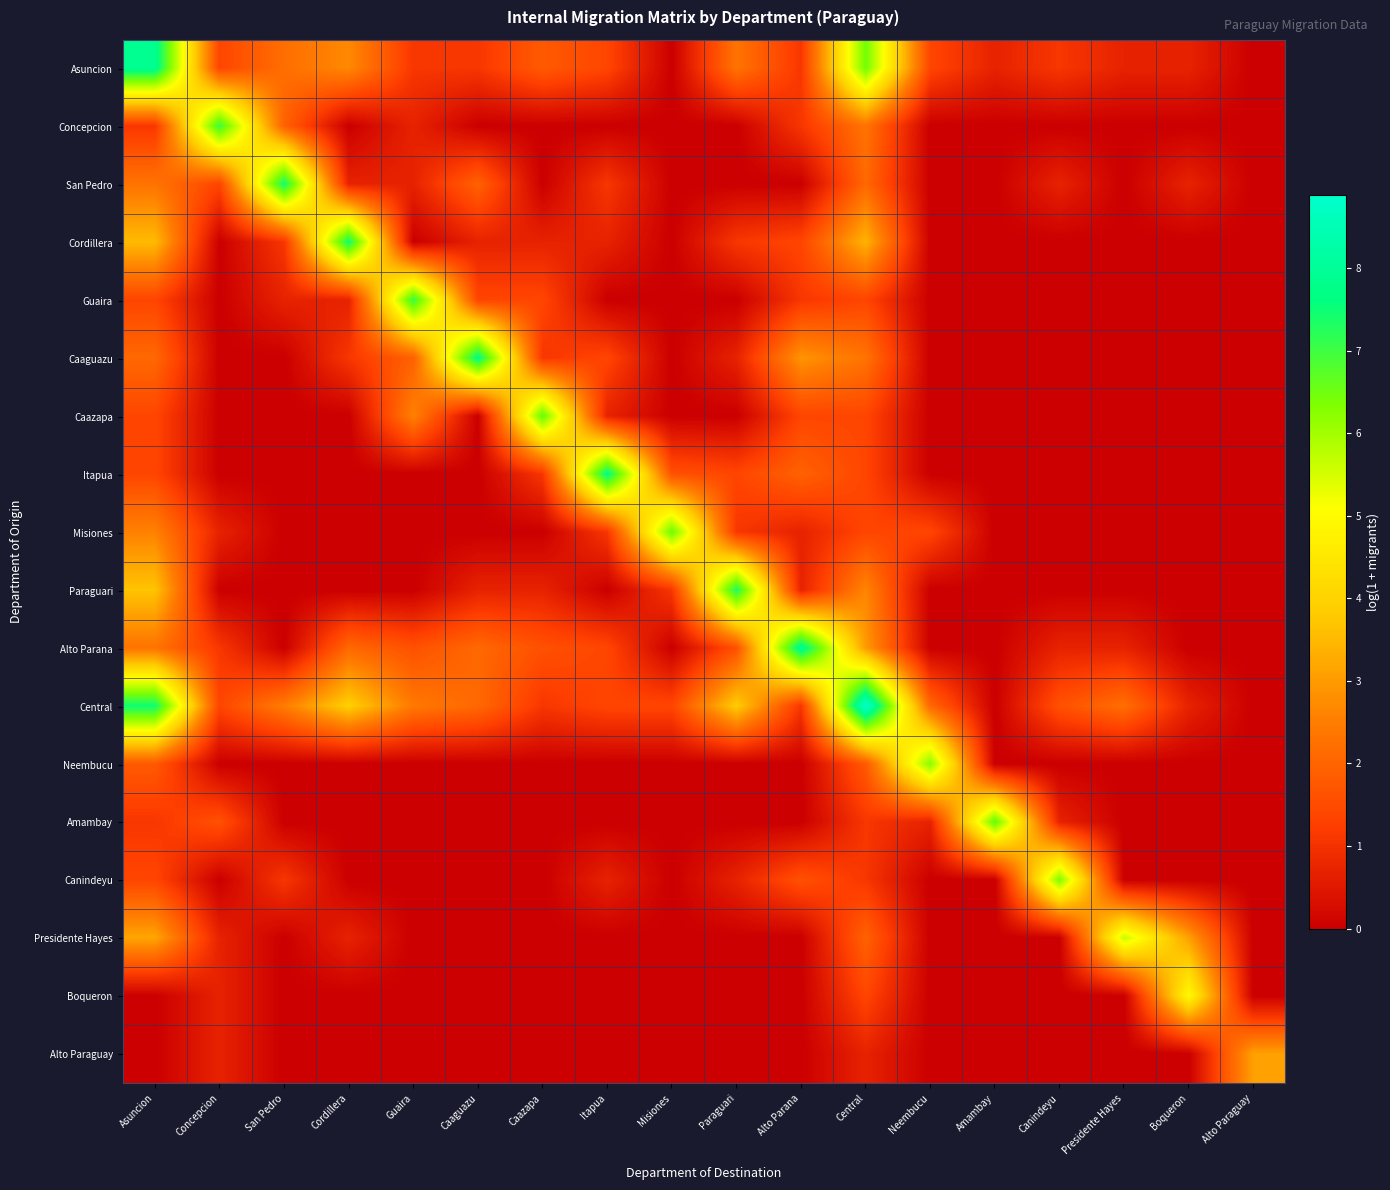

Reading left to right, transcribe all the data shown in this chart.

Asuncion: Asuncion=7.9	Concepcion=1.4	San Pedro=2.2	Cordillera=2.7	Guaira=1.1	Caaguazu=1.1	Caazapa=1.8	Itapua=1.4	Misiones=0.0	Paraguari=2.3	Alto Parana=1.1	Central=6.5	Neembucu=1.4	Amambay=0.7	Canindeyu=1.1	Presidente Hayes=0.7	Boqueron=0.7	Alto Paraguay=0.0
Concepcion: Asuncion=1.1	Concepcion=7.0	San Pedro=1.9	Cordillera=0.0	Guaira=0.7	Caaguazu=0.0	Caazapa=0.0	Itapua=0.0	Misiones=0.0	Paraguari=0.0	Alto Parana=1.1	Central=2.3	Neembucu=0.0	Amambay=0.0	Canindeyu=0.0	Presidente Hayes=0.0	Boqueron=0.0	Alto Paraguay=0.0
San Pedro: Asuncion=2.3	Concepcion=1.4	San Pedro=7.5	Cordillera=0.7	Guaira=0.7	Caaguazu=1.9	Caazapa=0.0	Itapua=1.1	Misiones=0.0	Paraguari=0.0	Alto Parana=0.0	Central=2.1	Neembucu=0.0	Amambay=0.0	Canindeyu=0.7	Presidente Hayes=0.0	Boqueron=0.7	Alto Paraguay=0.0
Cordillera: Asuncion=3.5	Concepcion=0.0	San Pedro=1.1	Cordillera=7.5	Guaira=0.0	Caaguazu=0.7	Caazapa=0.7	Itapua=0.7	Misiones=0.0	Paraguari=1.1	Alto Parana=1.4	Central=3.4	Neembucu=0.0	Amambay=0.0	Canindeyu=0.0	Presidente Hayes=0.0	Boqueron=0.0	Alto Paraguay=0.0
Guaira: Asuncion=1.4	Concepcion=0.0	San Pedro=0.7	Cordillera=0.7	Guaira=7.1	Caaguazu=1.4	Caazapa=1.4	Itapua=0.0	Misiones=0.0	Paraguari=0.0	Alto Parana=1.1	Central=1.4	Neembucu=0.0	Amambay=0.0	Canindeyu=0.0	Presidente Hayes=0.0	Boqueron=0.0	Alto Paraguay=0.0
Caaguazu: Asuncion=2.1	Concepcion=0.0	San Pedro=0.0	Cordillera=1.1	Guaira=1.9	Caaguazu=7.7	Caazapa=1.1	Itapua=1.4	Misiones=0.0	Paraguari=0.7	Alto Parana=2.9	Central=2.3	Neembucu=0.0	Amambay=0.0	Canindeyu=0.0	Presidente Hayes=0.0	Boqueron=0.0	Alto Paraguay=0.0
Caazapa: Asuncion=1.4	Concepcion=0.0	San Pedro=0.0	Cordillera=0.0	Guaira=2.6	Caaguazu=0.0	Caazapa=6.6	Itapua=0.7	Misiones=0.0	Paraguari=0.0	Alto Parana=1.4	Central=1.4	Neembucu=0.0	Amambay=0.0	Canindeyu=0.0	Presidente Hayes=0.0	Boqueron=0.0	Alto Paraguay=0.0
Itapua: Asuncion=1.4	Concepcion=0.0	San Pedro=0.0	Cordillera=0.0	Guaira=0.0	Caaguazu=0.0	Caazapa=1.1	Itapua=7.7	Misiones=1.6	Paraguari=1.4	Alto Parana=1.9	Central=1.4	Neembucu=0.0	Amambay=0.0	Canindeyu=0.0	Presidente Hayes=0.0	Boqueron=0.0	Alto Paraguay=0.0
Misiones: Asuncion=2.6	Concepcion=0.7	San Pedro=0.0	Cordillera=0.0	Guaira=0.0	Caaguazu=0.0	Caazapa=0.0	Itapua=1.1	Misiones=6.6	Paraguari=1.1	Alto Parana=0.7	Central=1.4	Neembucu=1.4	Amambay=0.0	Canindeyu=0.0	Presidente Hayes=0.0	Boqueron=0.0	Alto Paraguay=0.0
Paraguari: Asuncion=3.7	Concepcion=0.0	San Pedro=0.0	Cordillera=0.0	Guaira=0.0	Caaguazu=0.7	Caazapa=0.7	Itapua=0.0	Misiones=1.1	Paraguari=7.3	Alto Parana=0.7	Central=2.6	Neembucu=0.0	Amambay=0.0	Canindeyu=0.0	Presidente Hayes=0.0	Boqueron=0.0	Alto Paraguay=0.0
Alto Parana: Asuncion=2.3	Concepcion=1.1	San Pedro=0.0	Cordillera=2.1	Guaira=1.6	Caaguazu=2.1	Caazapa=1.6	Itapua=1.4	Misiones=0.0	Paraguari=1.6	Alto Parana=8.0	Central=3.0	Neembucu=0.0	Amambay=0.0	Canindeyu=0.7	Presidente Hayes=0.7	Boqueron=0.0	Alto Paraguay=0.0
Central: Asuncion=7.5	Concepcion=1.4	San Pedro=2.5	Cordillera=3.9	Guaira=2.4	Caaguazu=2.1	Caazapa=1.1	Itapua=1.4	Misiones=1.4	Paraguari=3.9	Alto Parana=1.1	Central=8.9	Neembucu=2.1	Amambay=0.0	Canindeyu=1.6	Presidente Hayes=2.2	Boqueron=0.7	Alto Paraguay=0.0
Neembucu: Asuncion=1.8	Concepcion=0.0	San Pedro=0.0	Cordillera=0.0	Guaira=0.0	Caaguazu=0.0	Caazapa=0.0	Itapua=0.0	Misiones=0.0	Paraguari=0.0	Alto Parana=0.0	Central=1.8	Neembucu=6.3	Amambay=0.0	Canindeyu=0.0	Presidente Hayes=0.0	Boqueron=0.0	Alto Paraguay=0.0
Amambay: Asuncion=1.1	Concepcion=1.6	San Pedro=0.0	Cordillera=0.0	Guaira=0.0	Caaguazu=0.0	Caazapa=0.0	Itapua=0.0	Misiones=0.0	Paraguari=0.0	Alto Parana=0.0	Central=1.1	Neembucu=0.7	Amambay=6.7	Canindeyu=0.7	Presidente Hayes=0.0	Boqueron=0.0	Alto Paraguay=0.0
Canindeyu: Asuncion=1.4	Concepcion=0.0	San Pedro=1.1	Cordillera=0.0	Guaira=0.0	Caaguazu=0.0	Caazapa=0.0	Itapua=0.7	Misiones=0.0	Paraguari=0.7	Alto Parana=1.6	Central=1.1	Neembucu=0.0	Amambay=0.0	Canindeyu=6.4	Presidente Hayes=0.0	Boqueron=0.0	Alto Paraguay=0.0
Presidente Hayes: Asuncion=3.2	Concepcion=0.7	San Pedro=0.0	Cordillera=0.7	Guaira=0.0	Caaguazu=0.0	Caazapa=0.0	Itapua=0.0	Misiones=0.0	Paraguari=0.0	Alto Parana=0.0	Central=1.9	Neembucu=0.0	Amambay=0.0	Canindeyu=0.0	Presidente Hayes=5.7	Boqueron=3.1	Alto Paraguay=0.0
Boqueron: Asuncion=0.0	Concepcion=0.7	San Pedro=0.0	Cordillera=0.0	Guaira=0.0	Caaguazu=0.0	Caazapa=0.0	Itapua=0.0	Misiones=0.0	Paraguari=0.0	Alto Parana=0.0	Central=1.4	Neembucu=0.0	Amambay=0.0	Canindeyu=0.0	Presidente Hayes=0.0	Boqueron=5.0	Alto Paraguay=0.0
Alto Paraguay: Asuncion=0.0	Concepcion=0.7	San Pedro=0.0	Cordillera=0.0	Guaira=0.0	Caaguazu=0.0	Caazapa=0.0	Itapua=0.0	Misiones=0.0	Paraguari=0.0	Alto Parana=0.0	Central=0.7	Neembucu=0.0	Amambay=0.0	Canindeyu=0.0	Presidente Hayes=0.0	Boqueron=0.0	Alto Paraguay=3.1